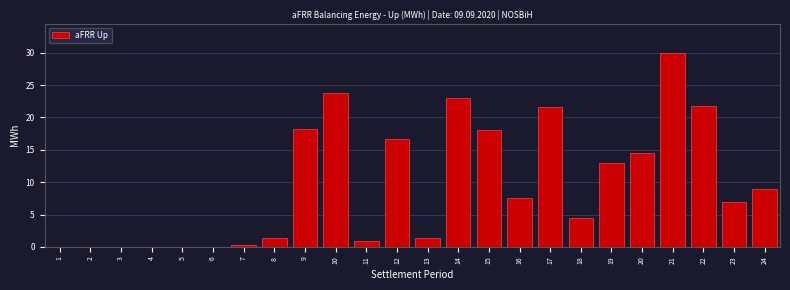

At which category does the chart reach its peak across all series?

21